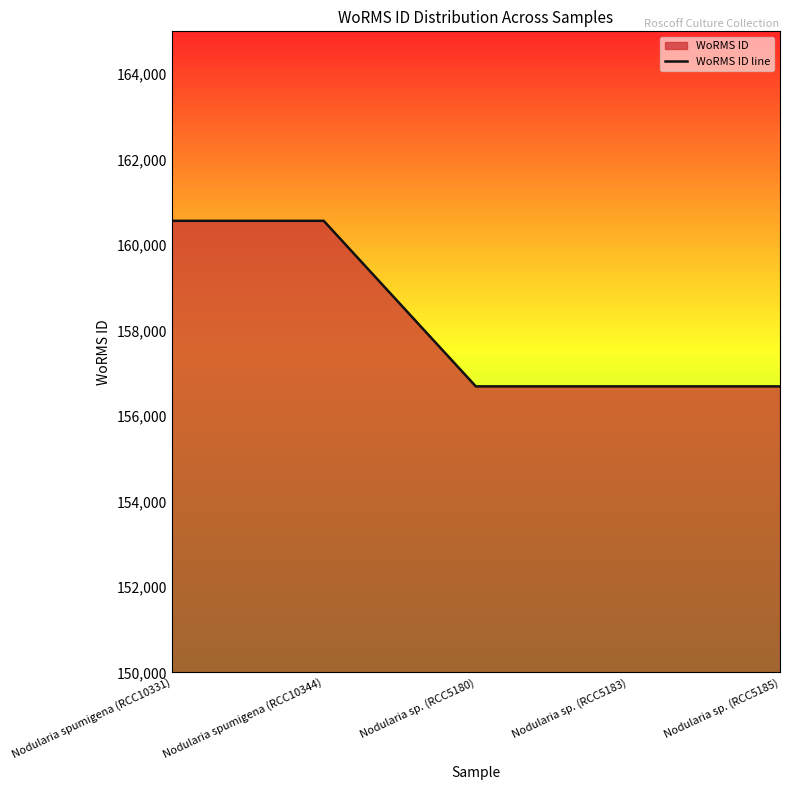

How many lines are shown in the chart?

1